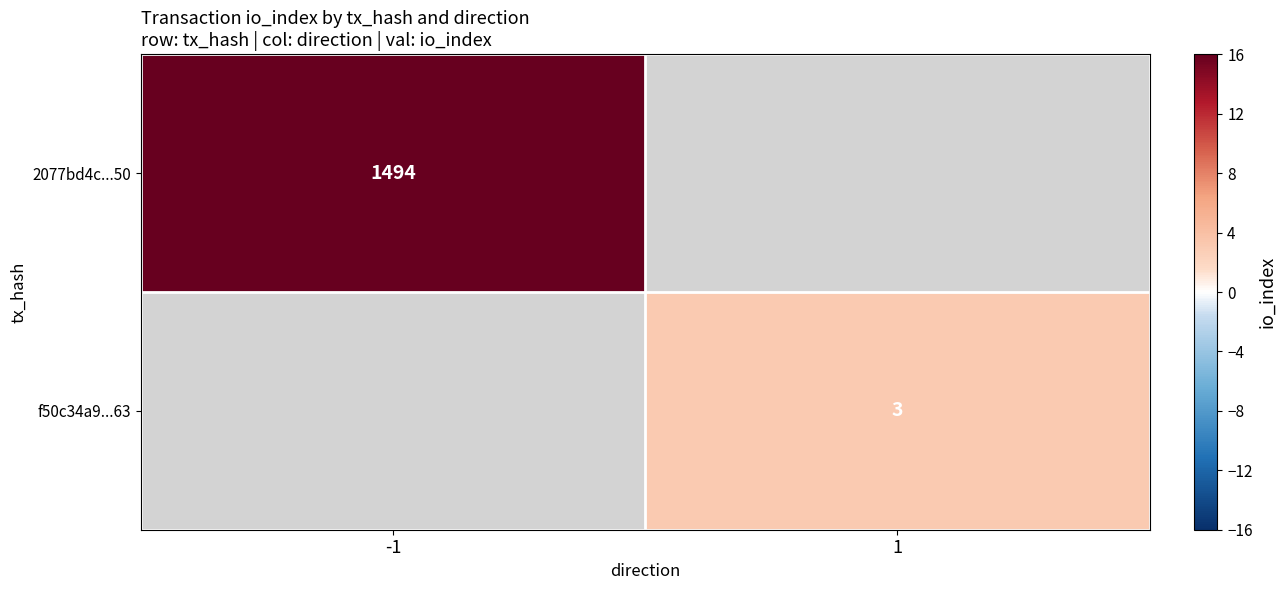

True or false: 2077bd4c...50 has a value of 1494 at -1.

True